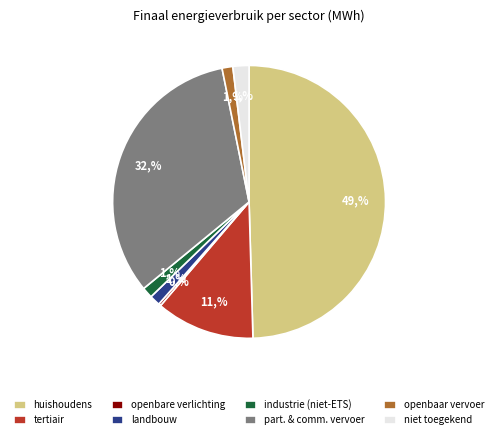

Which slice is the largest?

huishoudens